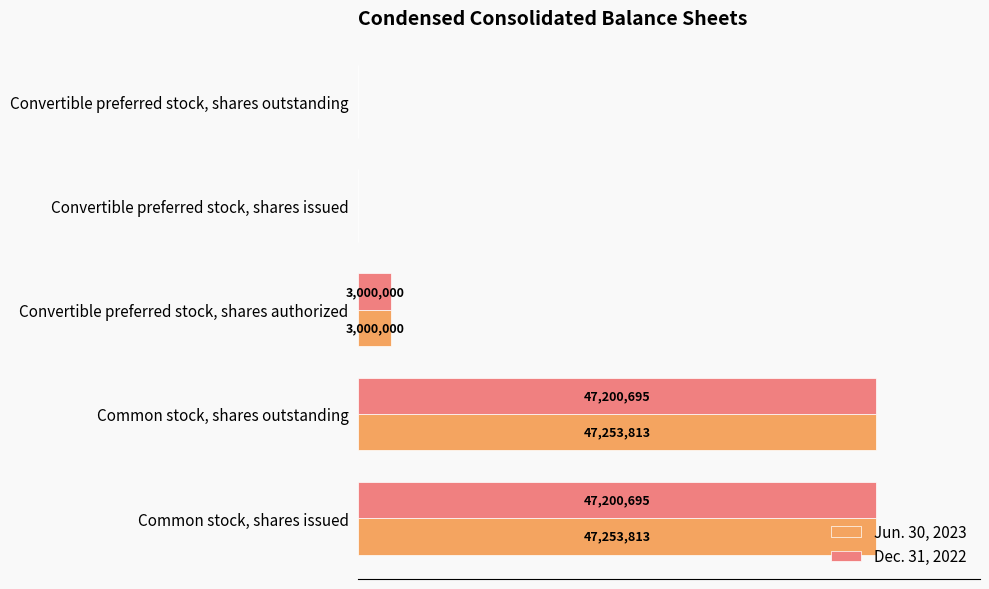

At which label is Dec. 31, 2022 closest to 23600347?

Convertible preferred stock, shares authorized